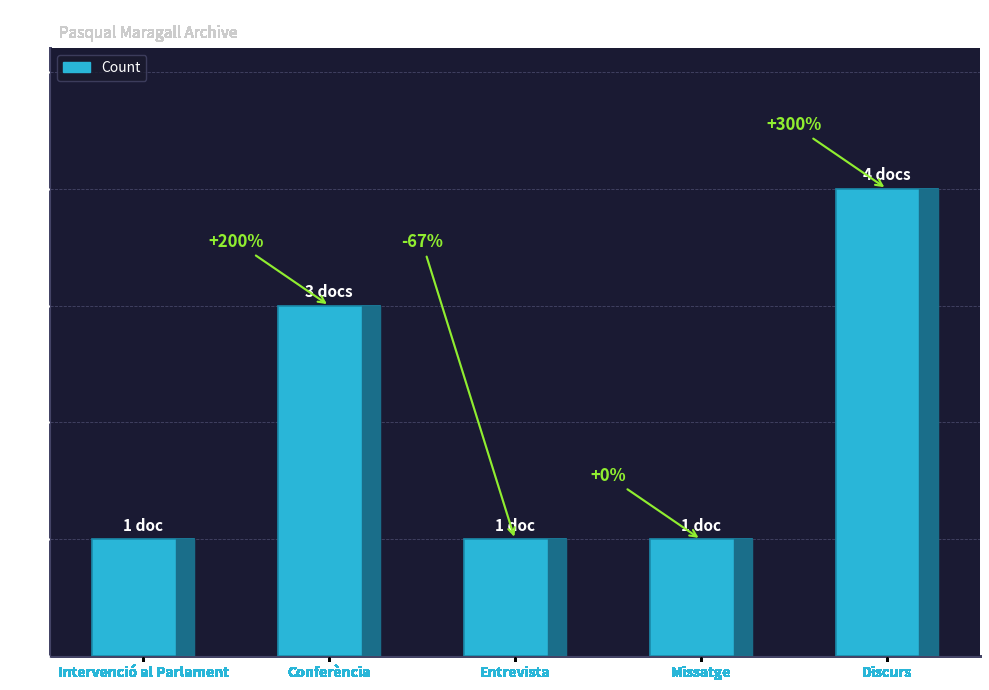

Reading left to right, transcribe all the data shown in this chart.

1	3	1	1	4